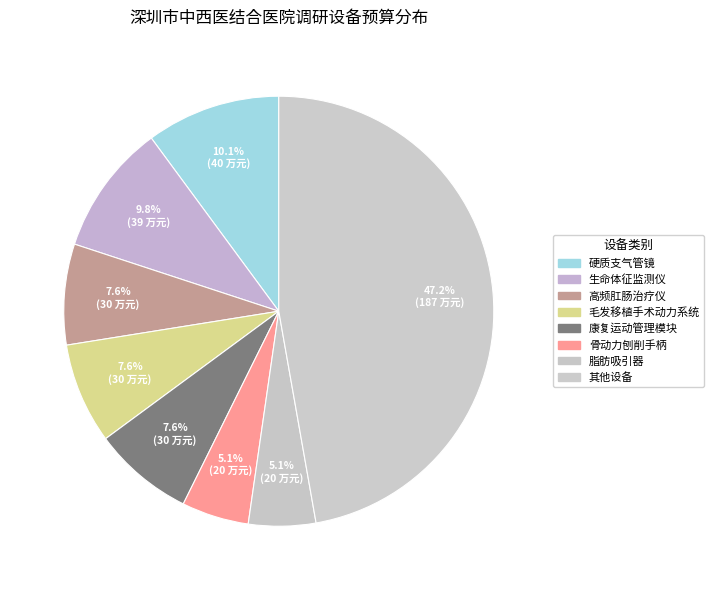

How many segments does this pie chart have?

8